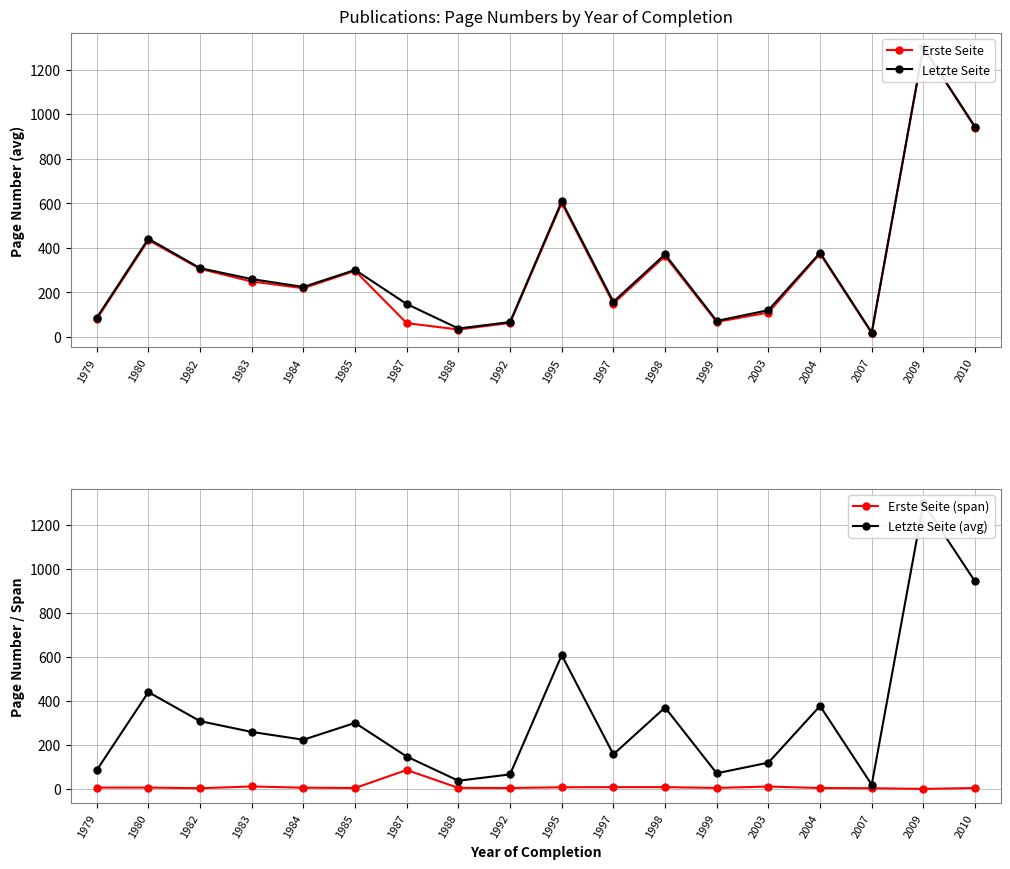

What is the approximate value of Erste Seite (span) at 1985?

4.0